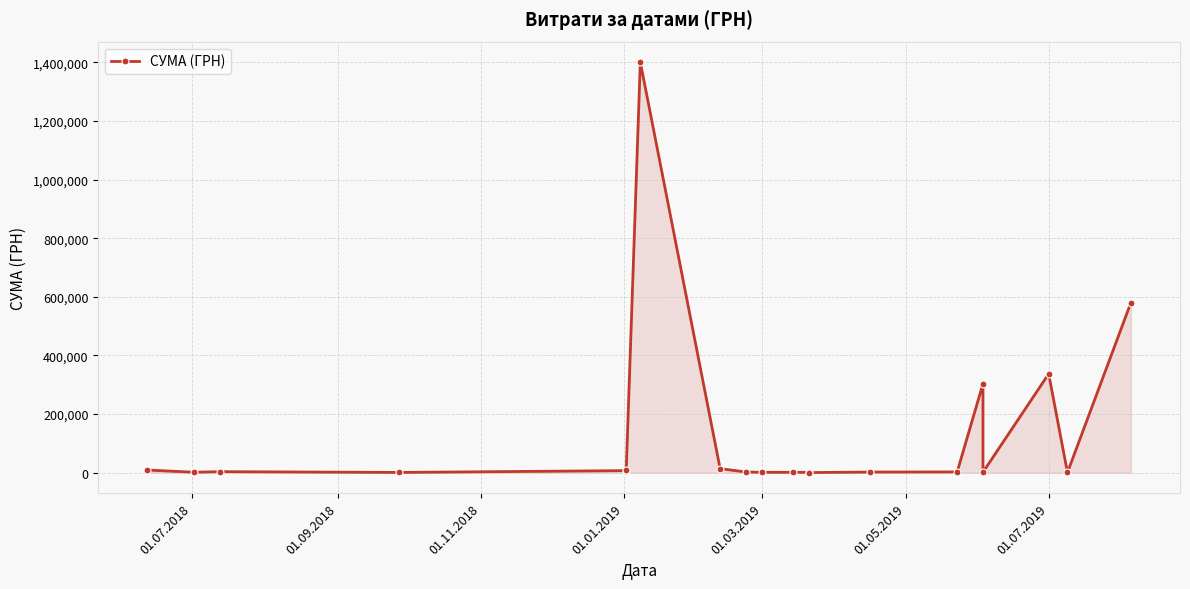

The value at 16 is 2472.3. True or false?

False